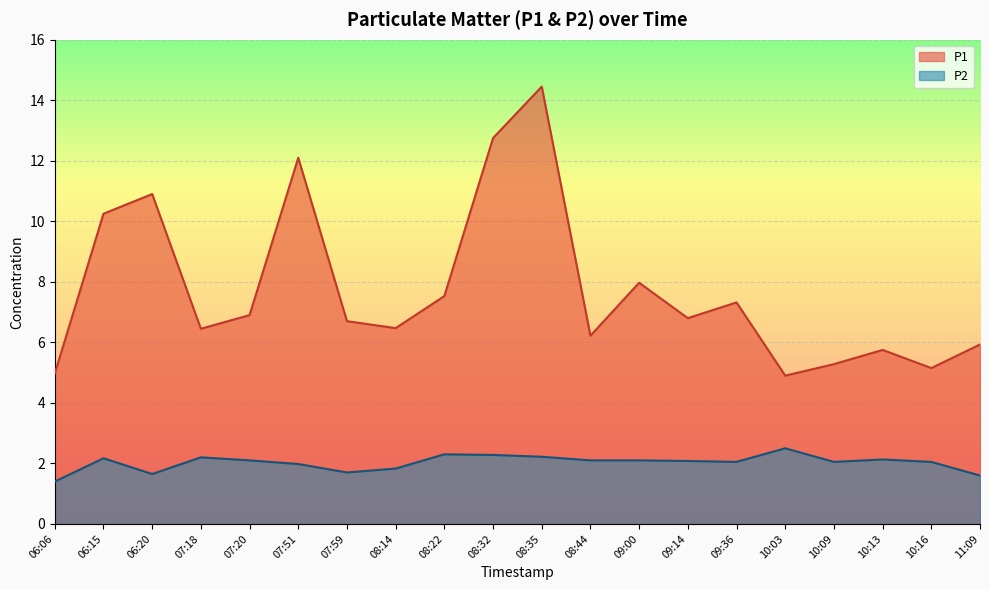

How many data points in P2 are above 2?

14